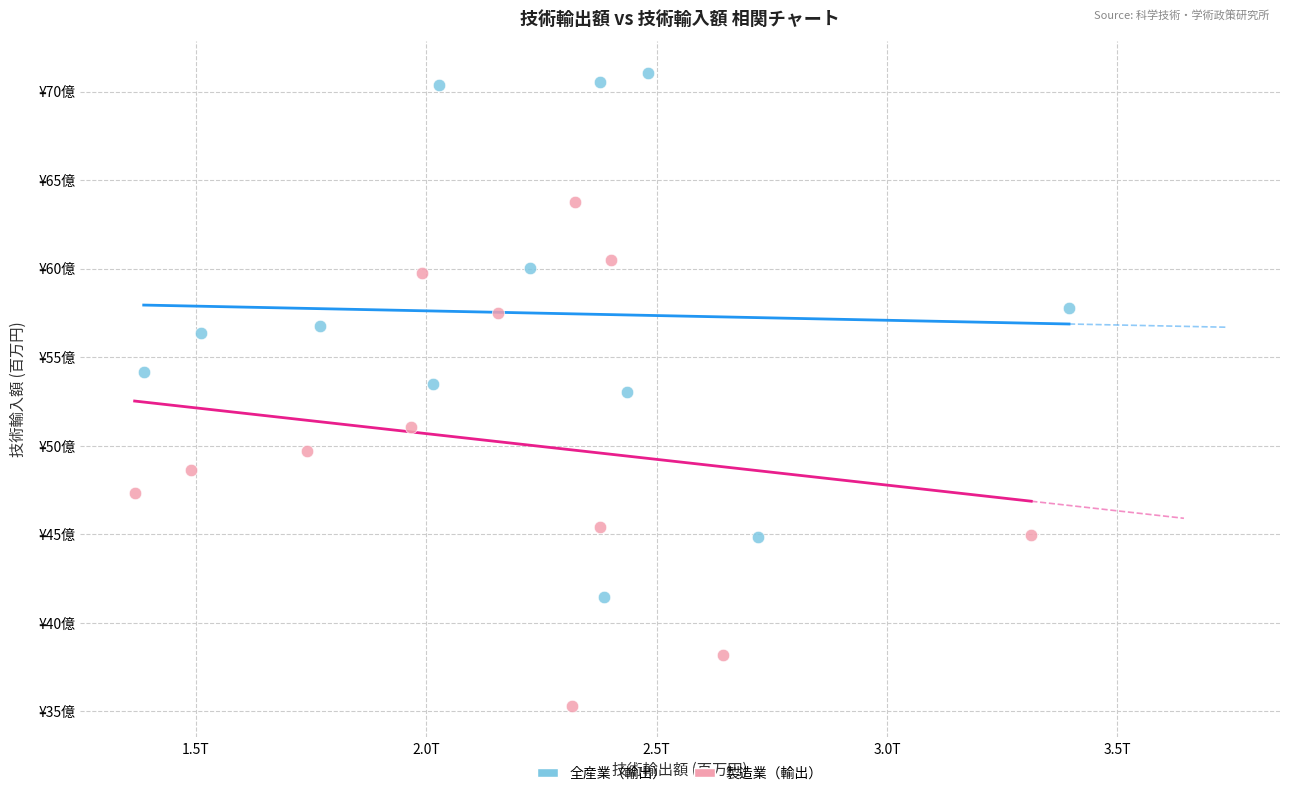

What are all the series names shown in the legend?

全産業（輸出）, 製造業（輸出）